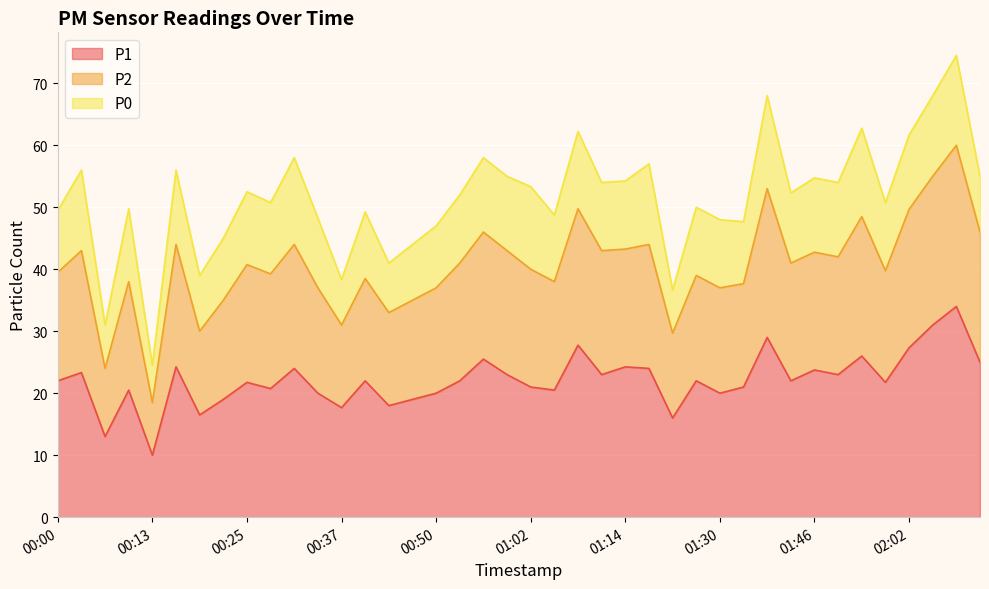

What is the lowest value of the P1 series?

10.0